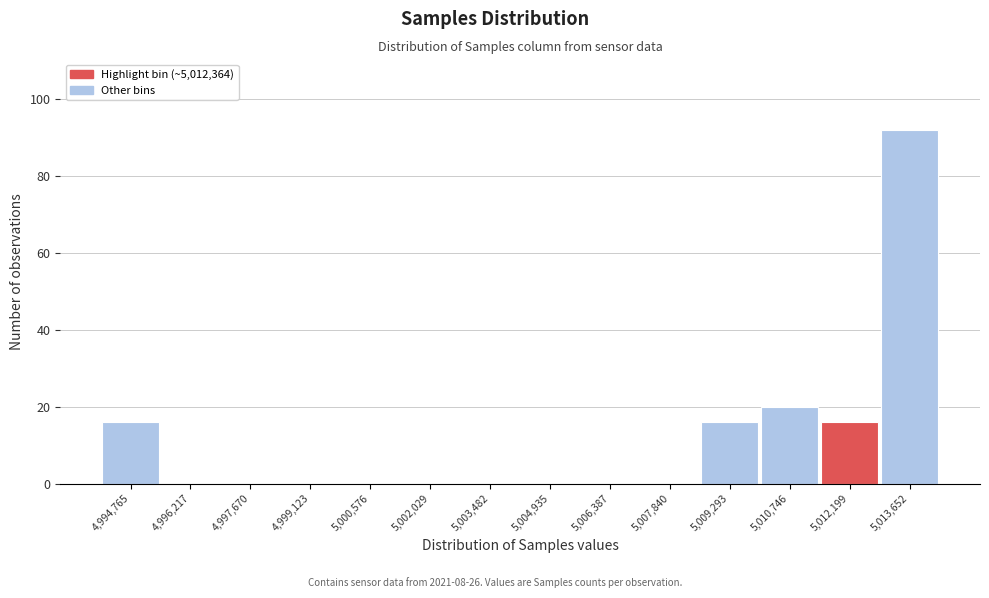

Reading left to right, list all the values displayed in this chart.

4,994,765=16	4,996,217=0	4,997,670=0	4,999,123=0	5,000,576=0	5,002,029=0	5,003,482=0	5,004,935=0	5,006,387=0	5,007,840=0	5,009,293=16	5,010,746=20	5,012,199=16	5,013,652=92